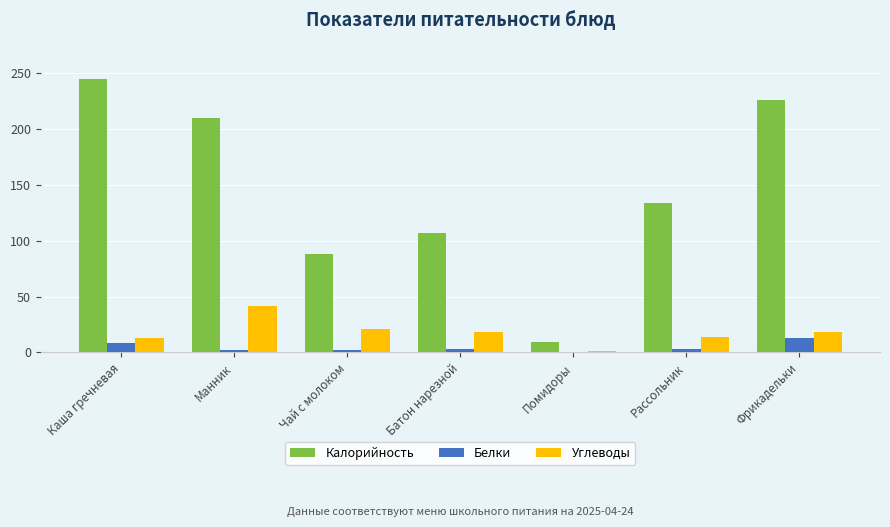

At which label does Углеводы first exceed 18?

Манник